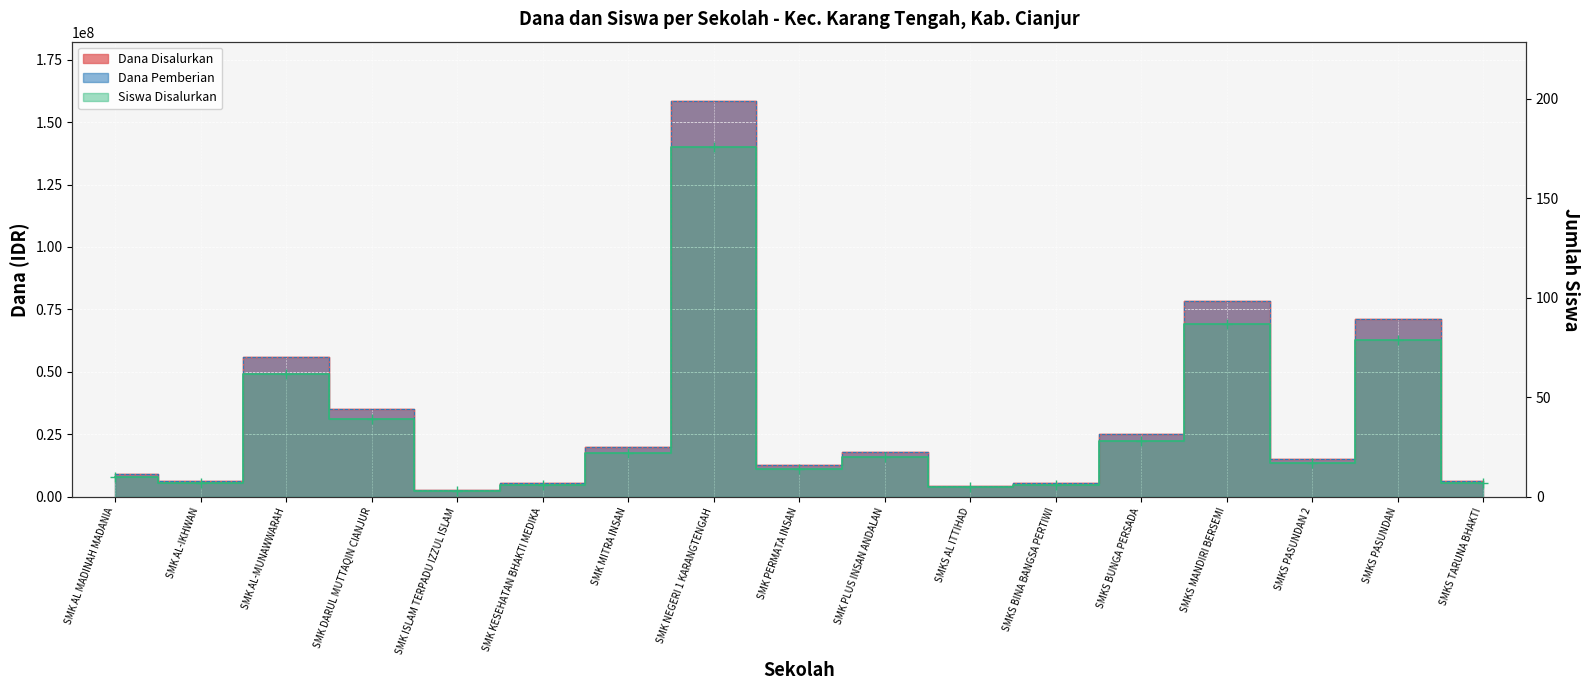

What is the label of the 14th point from the right?

SMK DARUL MUTTAQIN CIANJUR